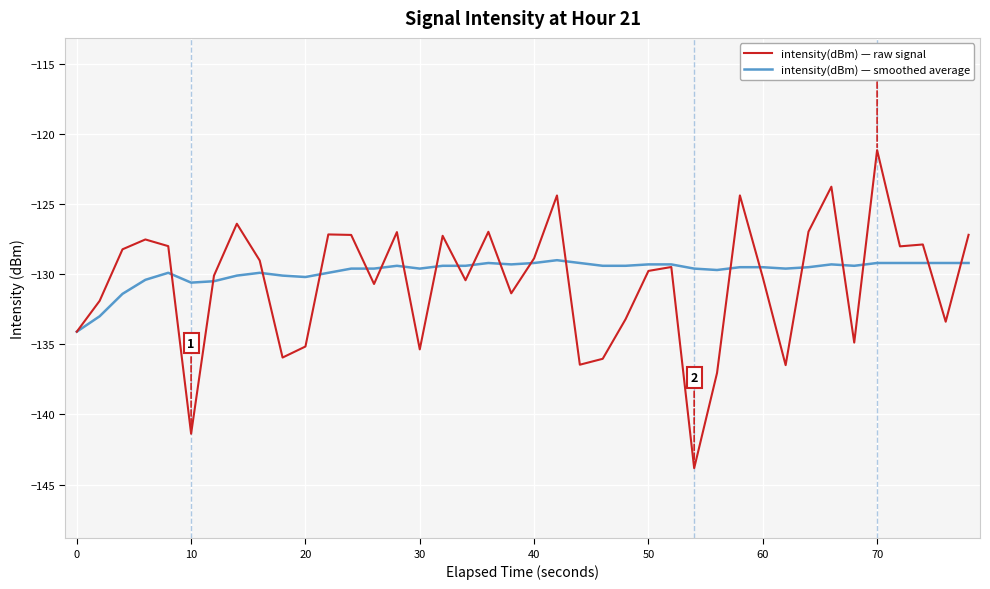

Which series has the widest spread of values?

intensity(dBm) — raw signal